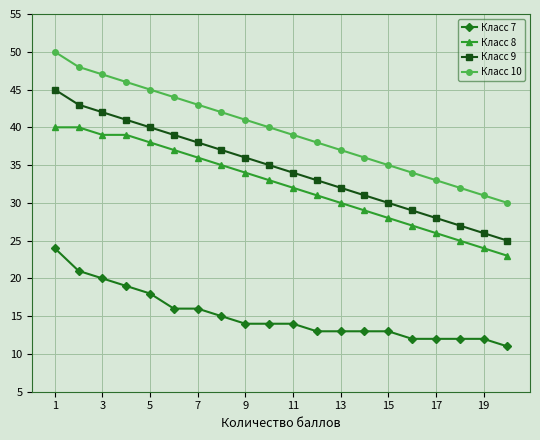

Which series has the largest total across all categories?

Класс 10